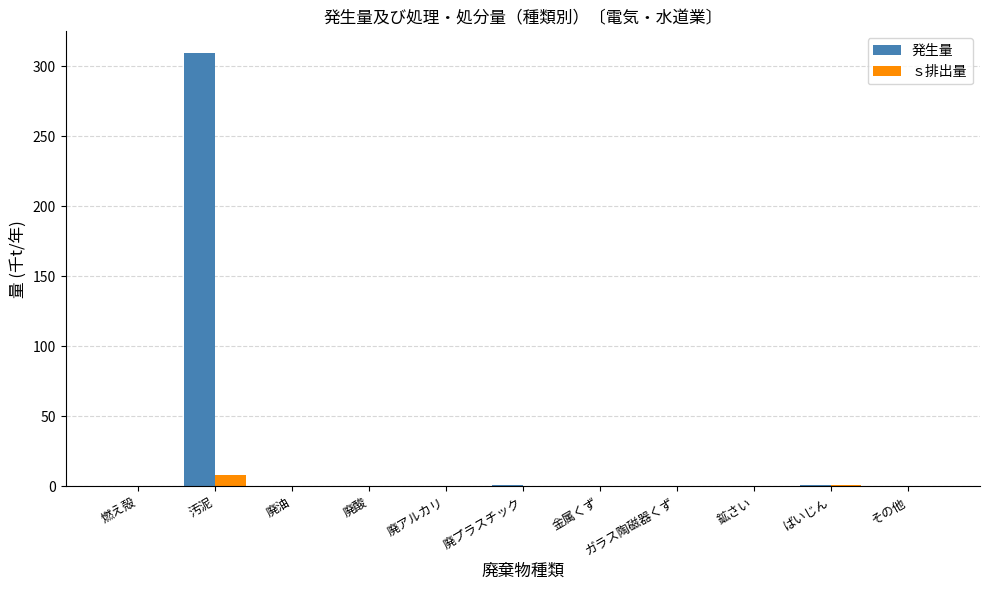

At which category is the sum across all series the highest?

汚泥